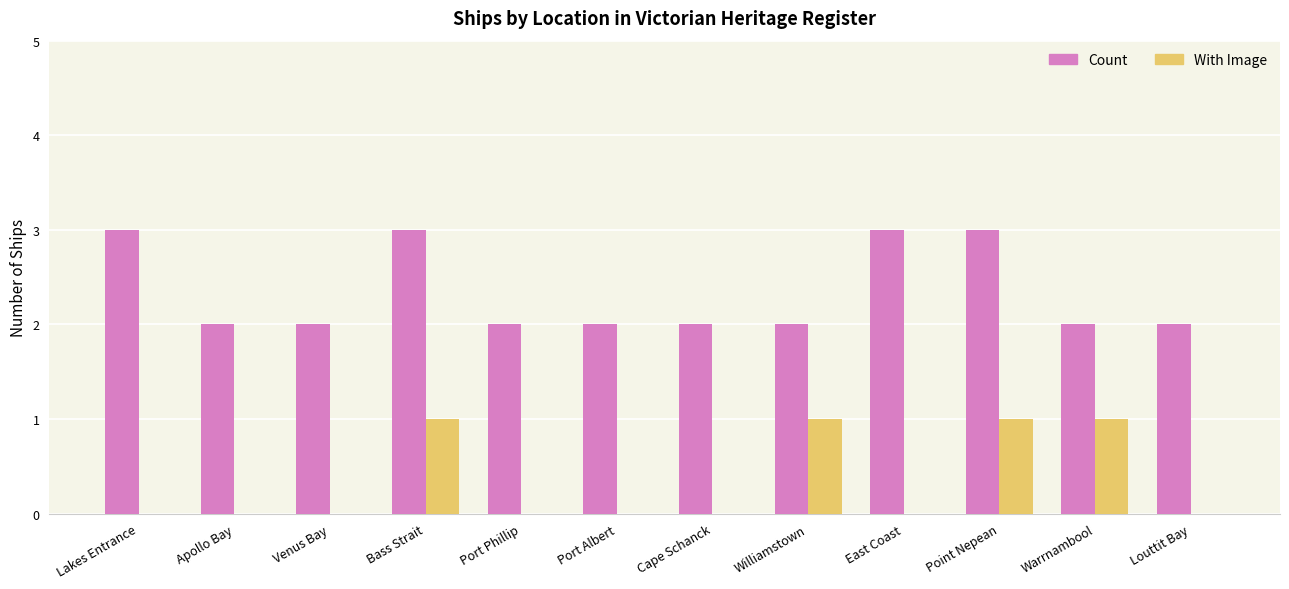

What is the sum of all Count values?

28